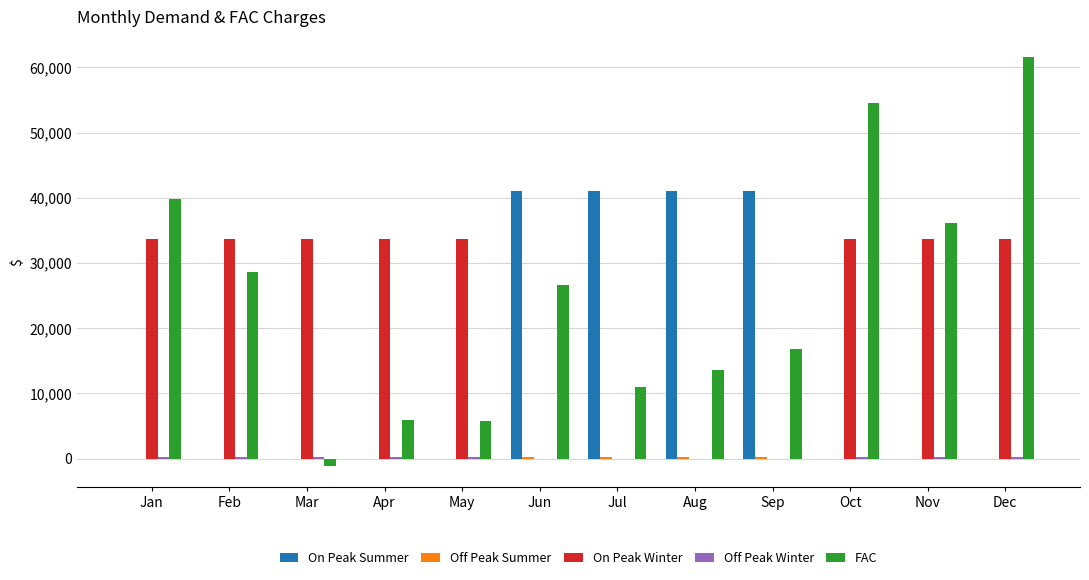

True or false: On Peak Winter has a value of 0.0 at Jun.

True